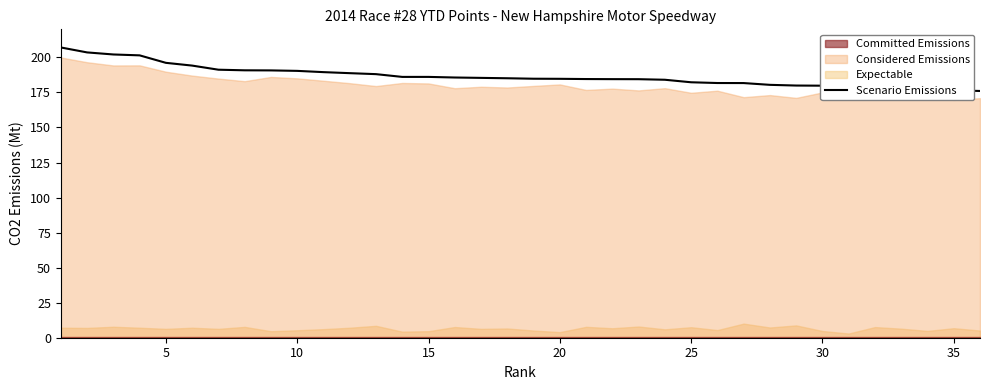

How many categories are shown in the chart?

36